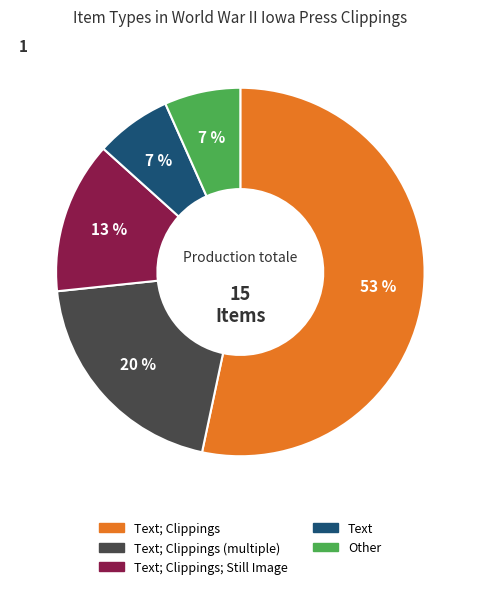

To the nearest percent, what is the average slice percentage?

20%